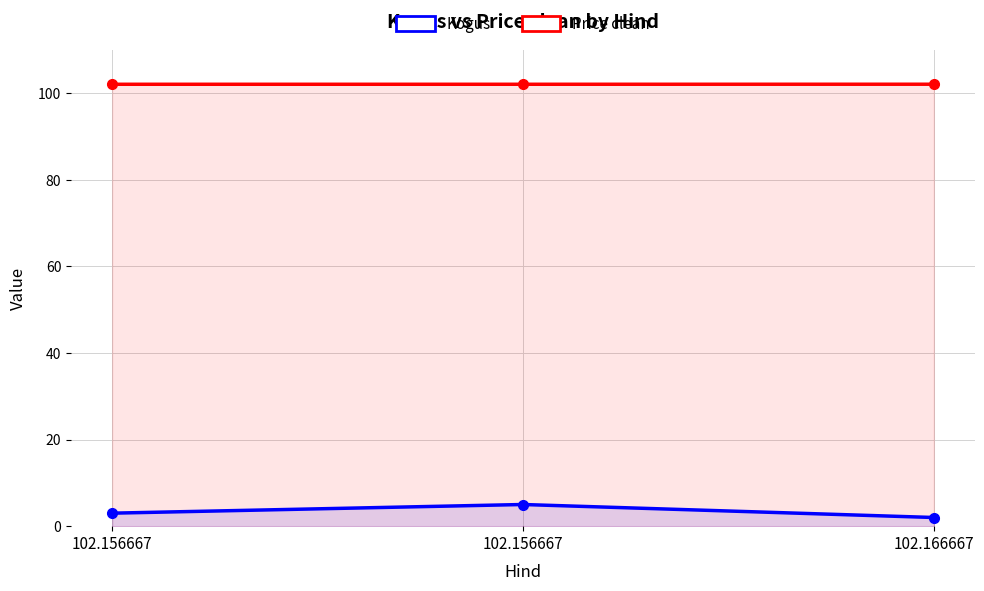

At 102.166667, list the series in order from smallest to largest.

Kogus, Price clean